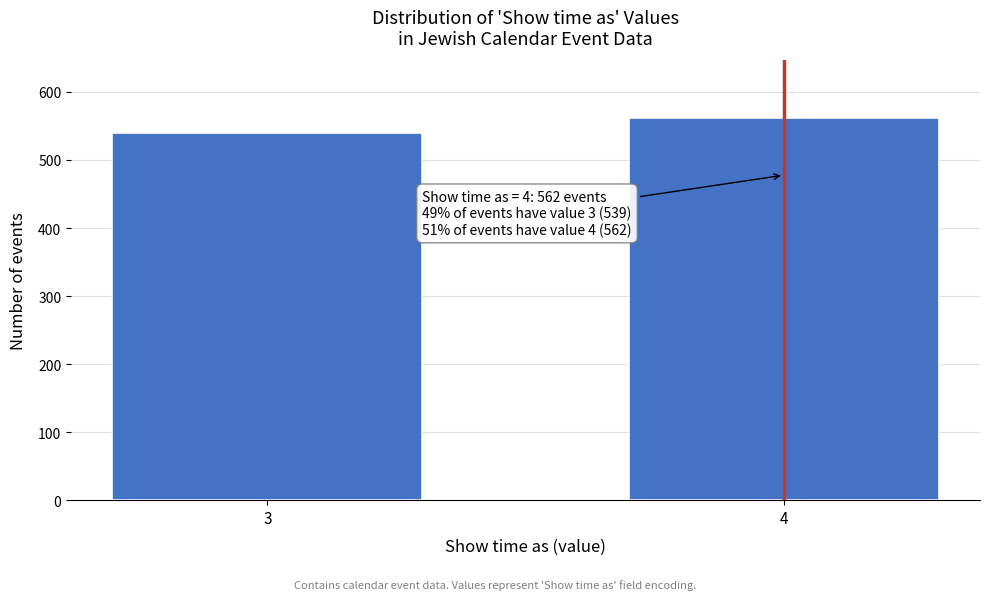

Reading left to right, transcribe all the data shown in this chart.

3=539	4=562